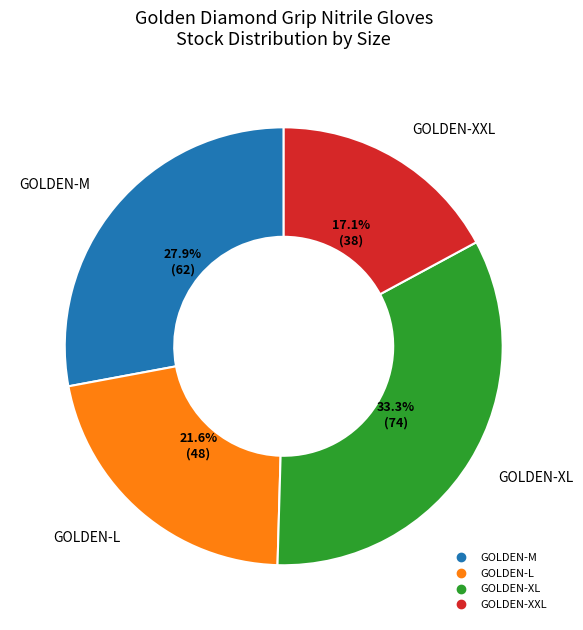

To the nearest percent, what is the difference between the largest and smallest slice percentages?

16%